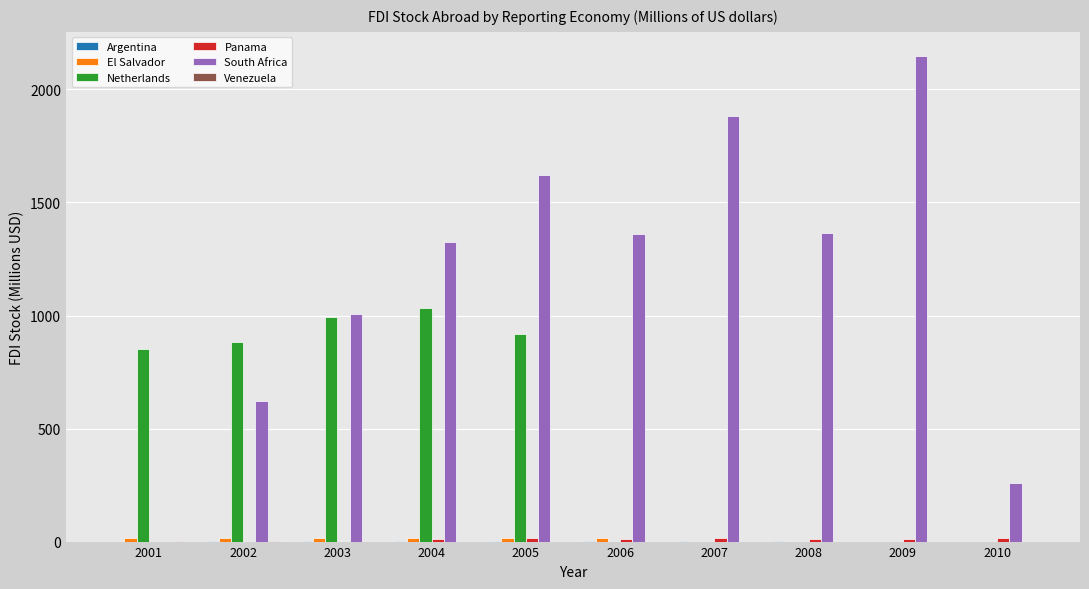

Count the number of categories in the chart.

10